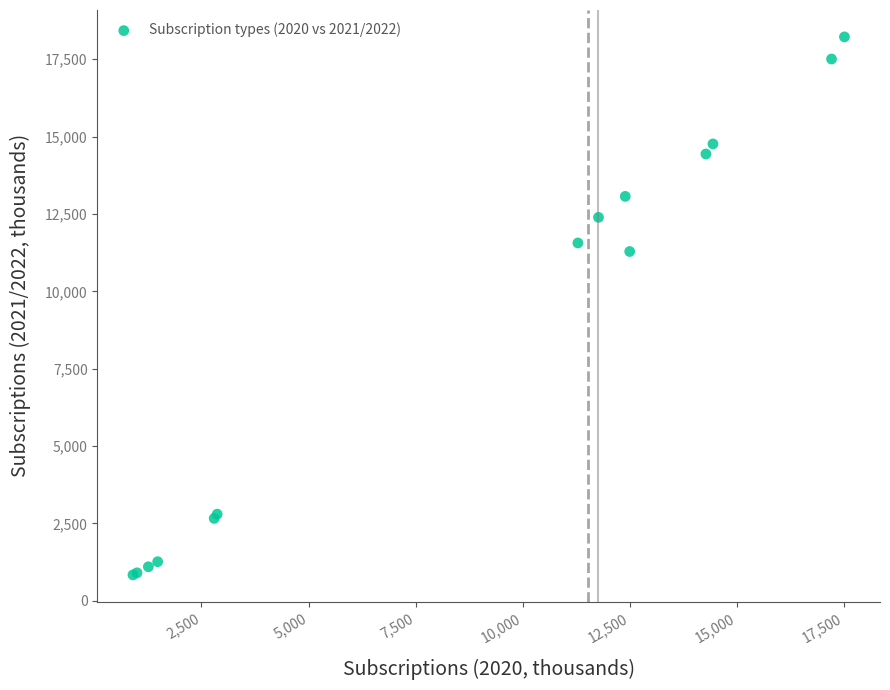

What Y value in the scatter plot is closest to 9529?

11287